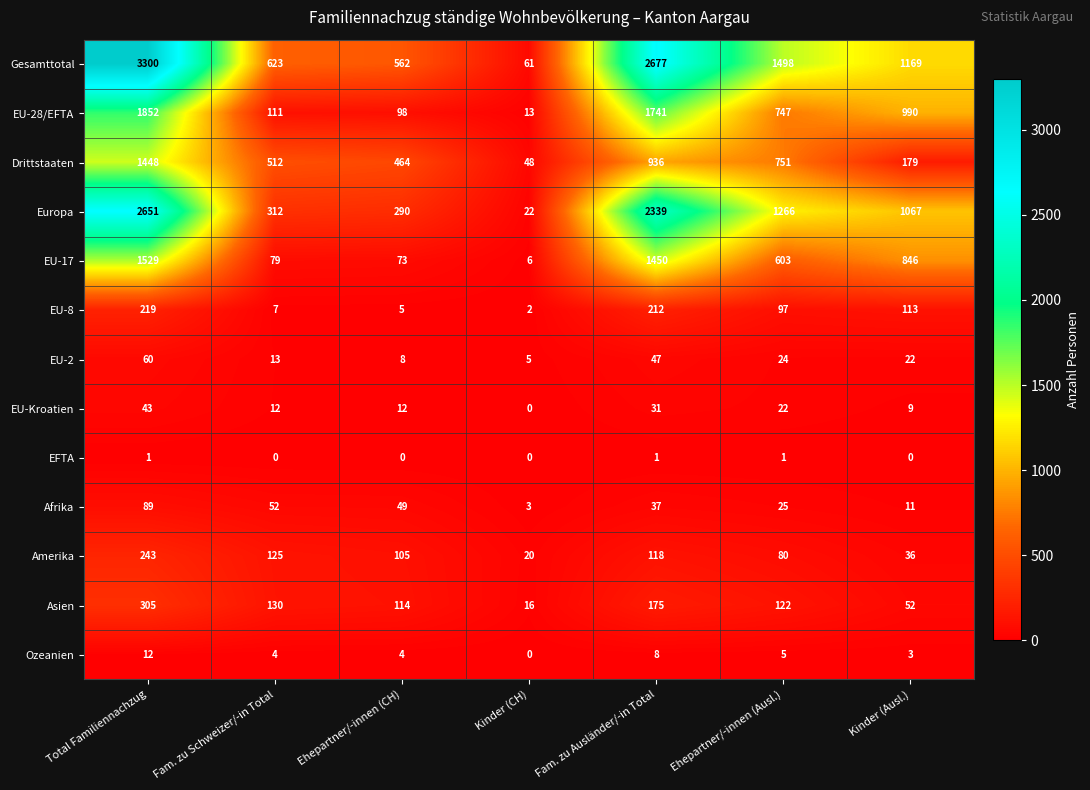

At how many categories does at least one series exceed 1008?

4